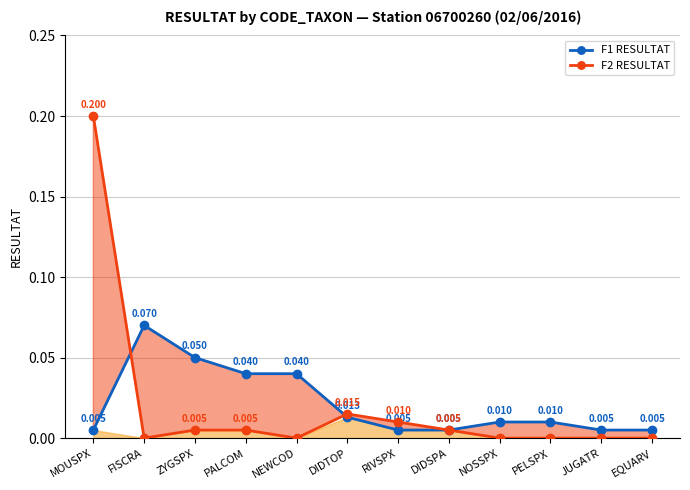

At which category does the chart reach its minimum across all series?

FISCRA